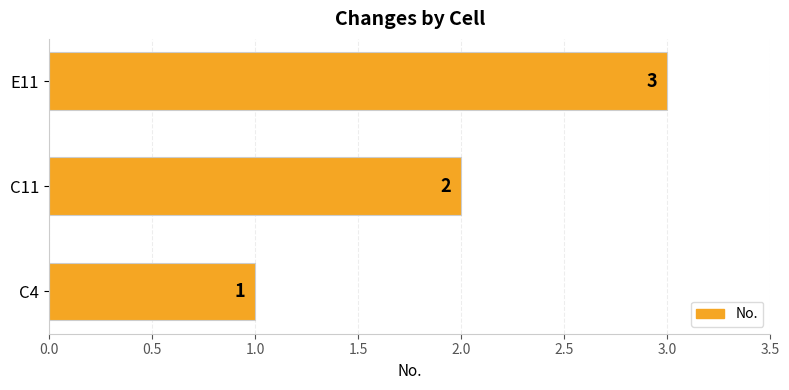

Is it true that the value at C11 is 2?

True